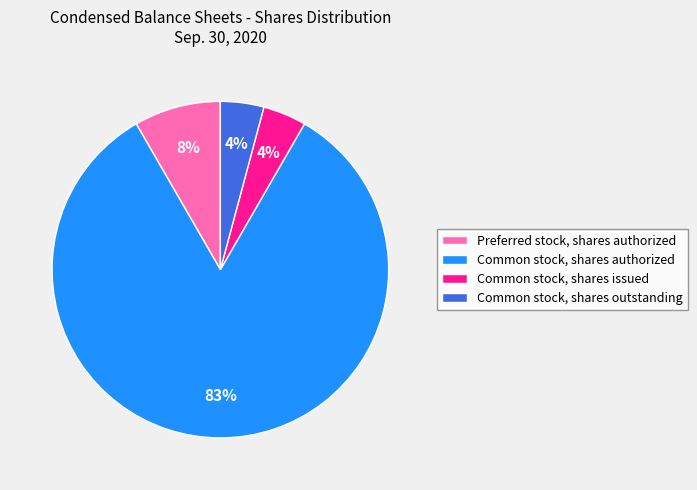

What is the ratio of the value at Common stock, shares outstanding to the value at Preferred stock, shares authorized?

0.5